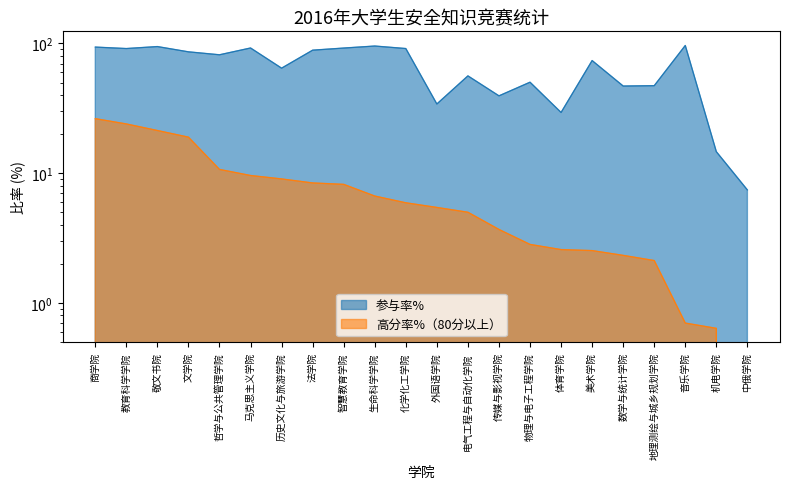

What are all the series names shown in the legend?

参与率%, 高分率%（80分以上）